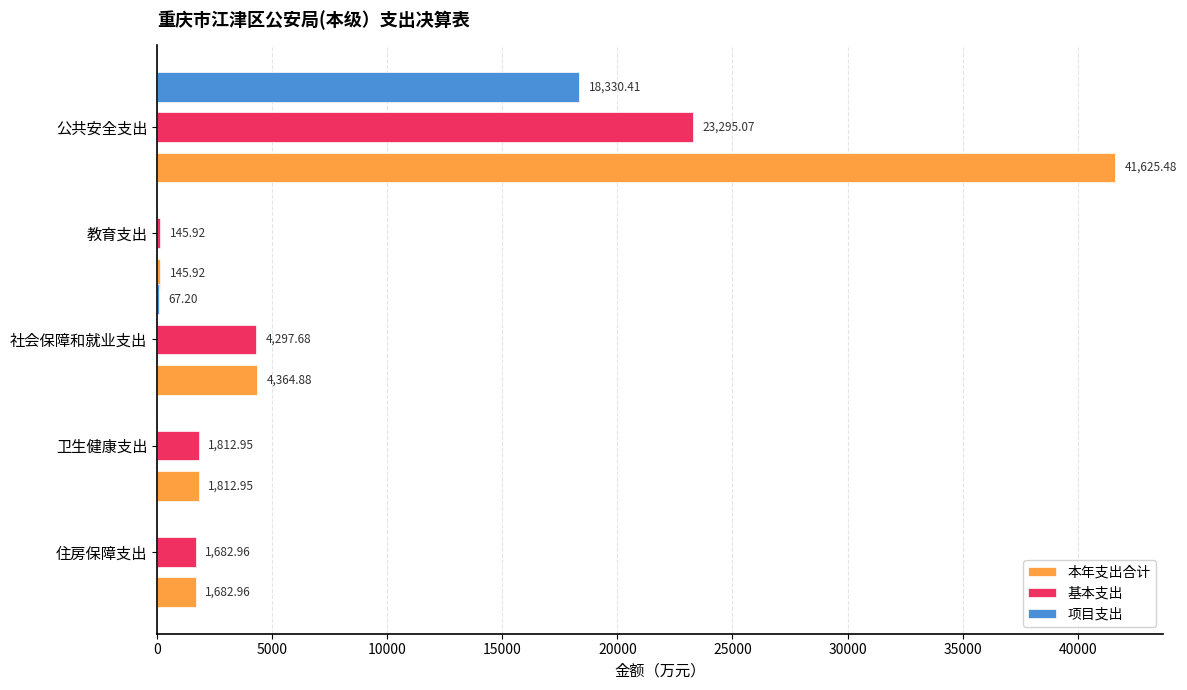

At which label does 基本支出 reach its peak?

公共安全支出